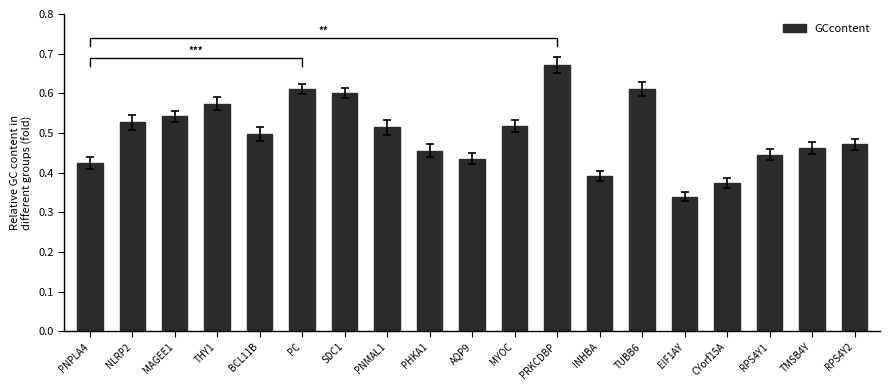

What is the difference between the maximum and minimum values?

0.3